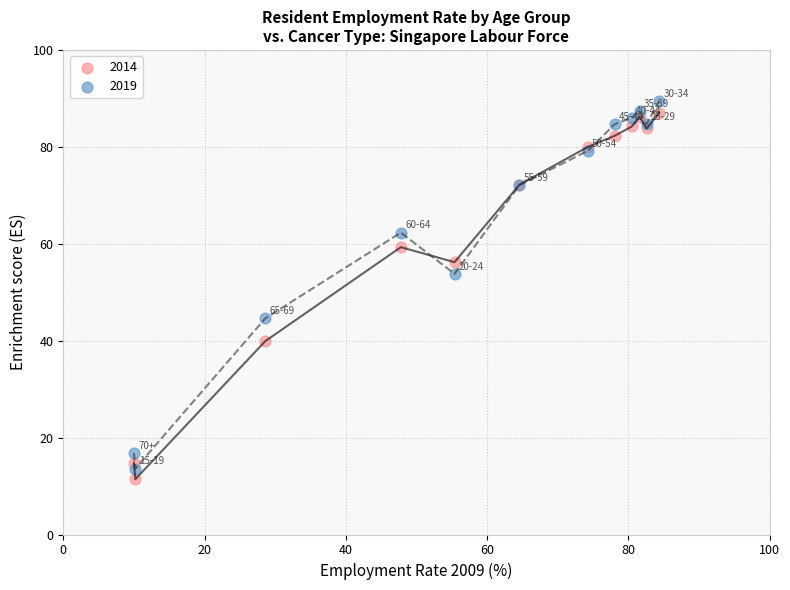

In the 2019 series, what Y value is closest to 51?

53.8